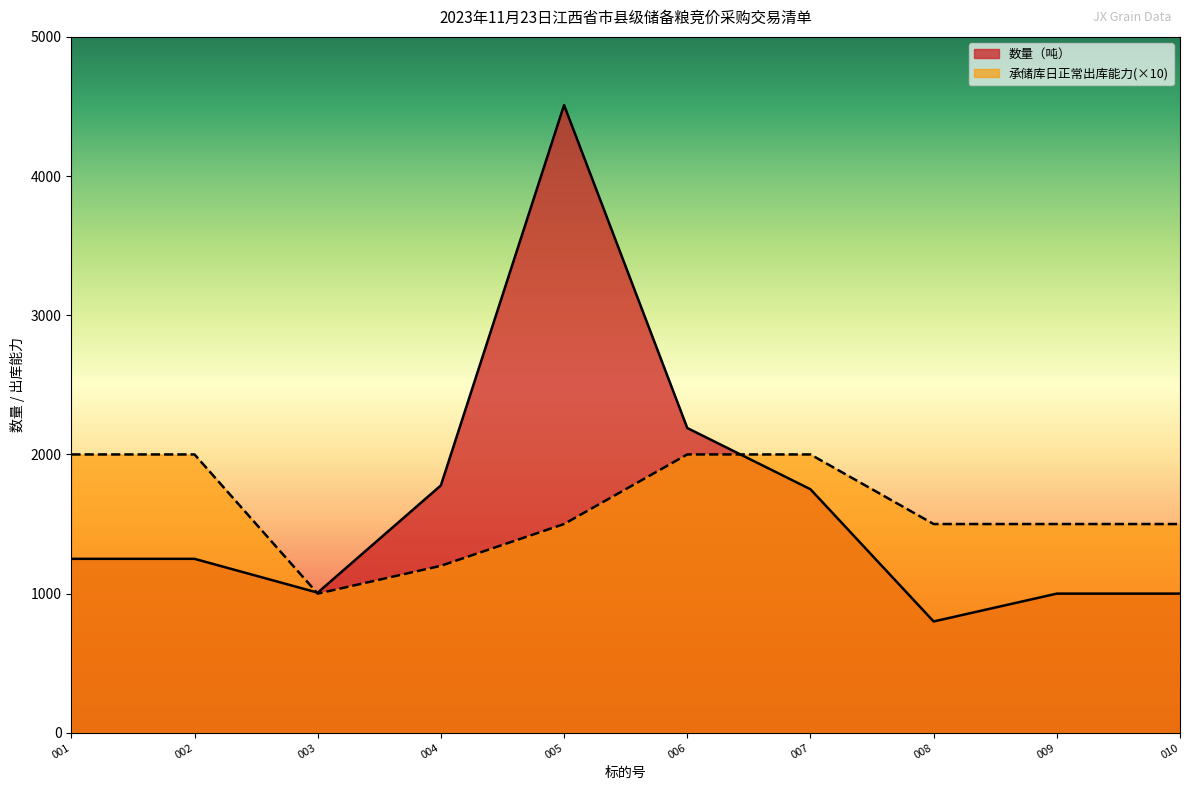

At 001, list the series in order from largest to smallest.

承储库日正常出库能力(×10), 数量（吨）